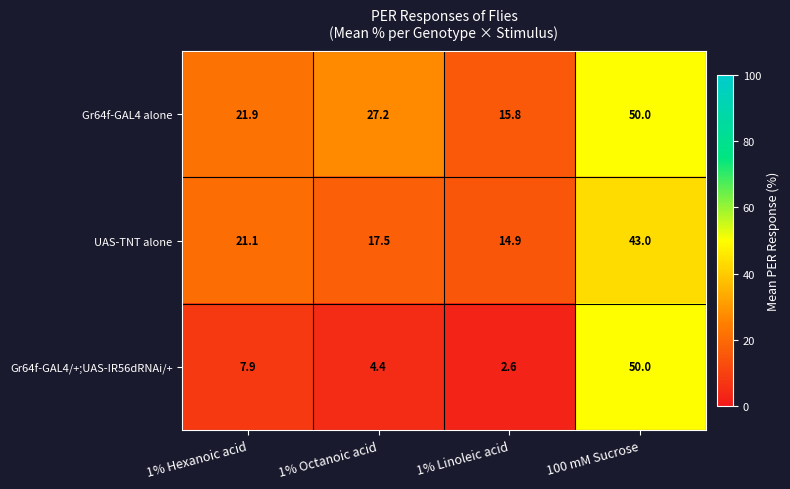

Where is Gr64f-GAL4 alone nearest to the value 32?

1% Octanoic acid